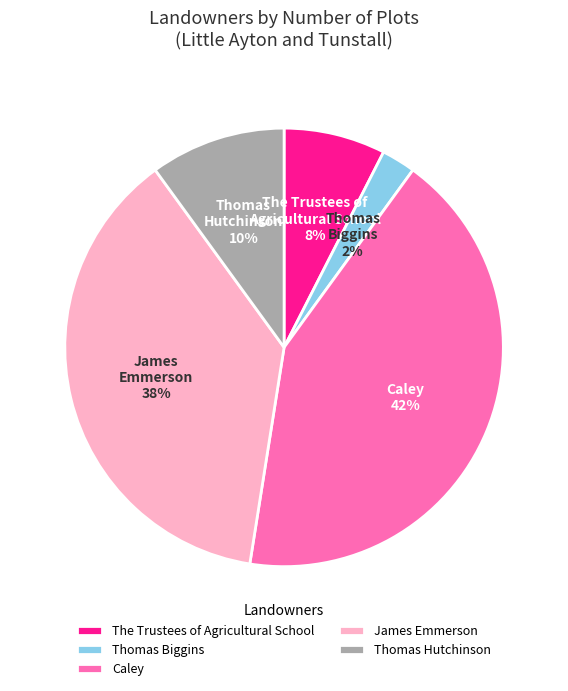

Which has a higher value, Caley or Thomas Hutchinson?

Caley